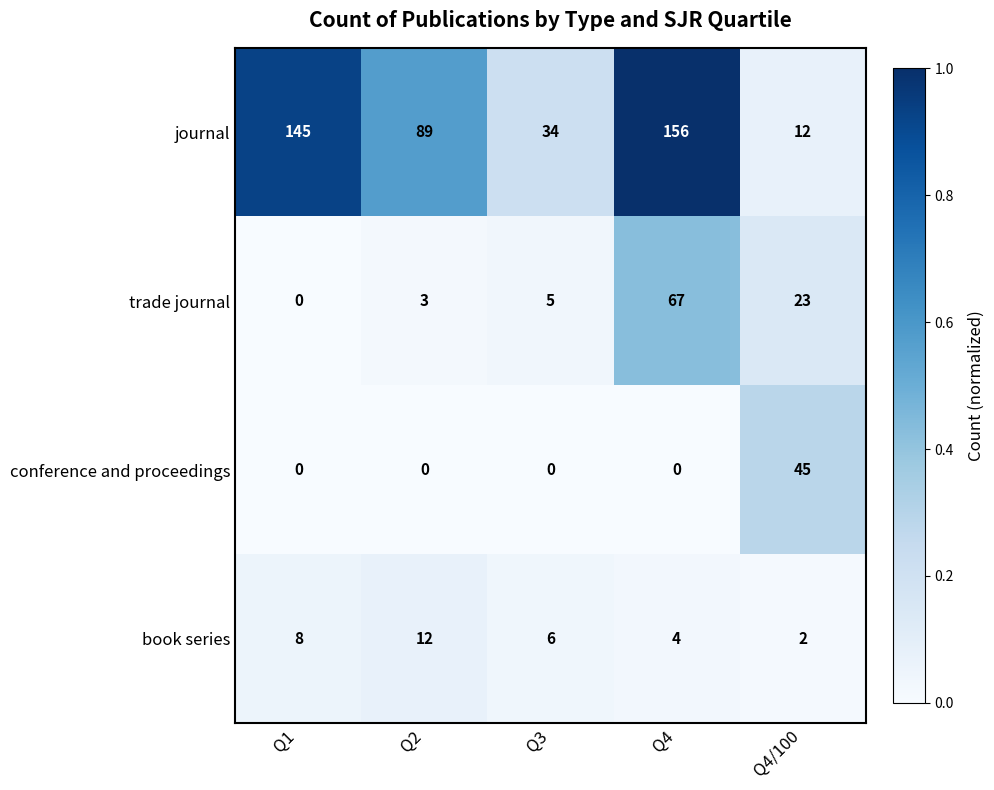

What is the average value of the conference and proceedings series?

9